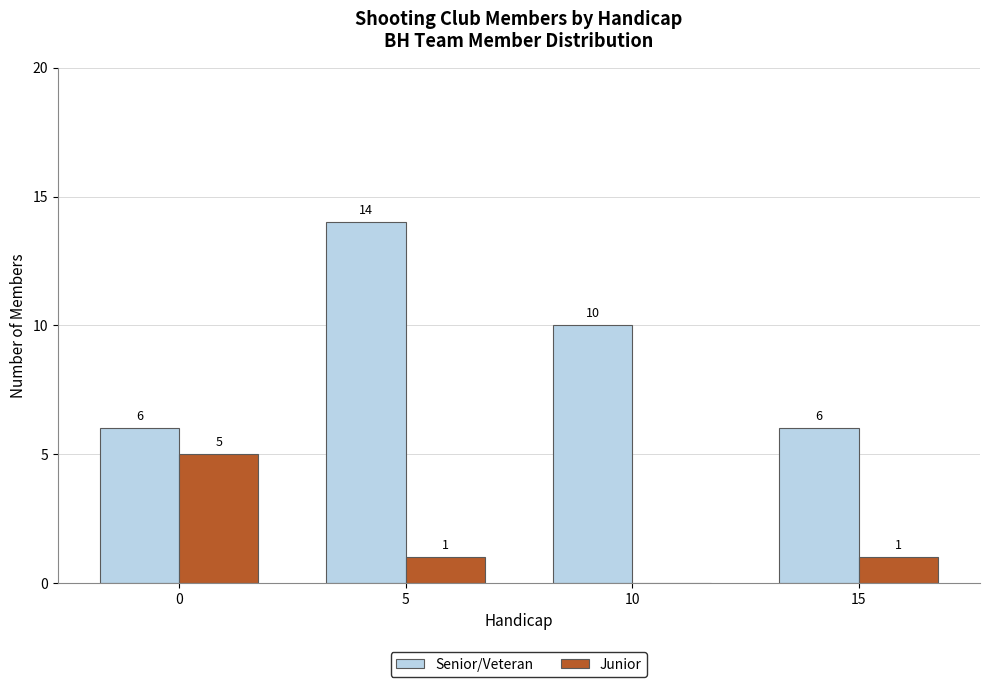

What is the total value across all series at 5?

15